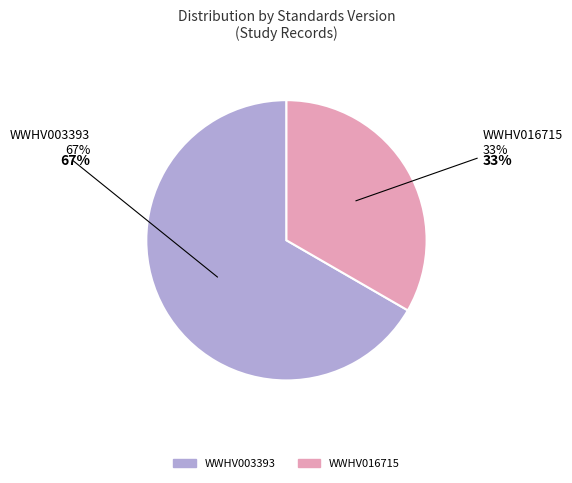

Rank the categories by value from highest to lowest.

WWHV003393, WWHV016715